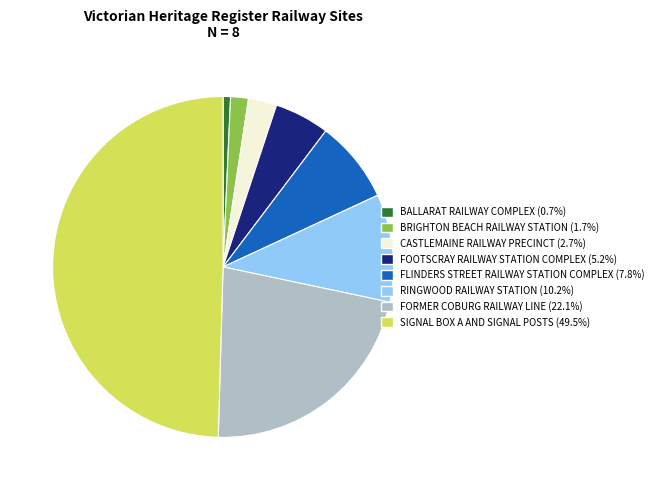

Count the number of slices in the pie.

8